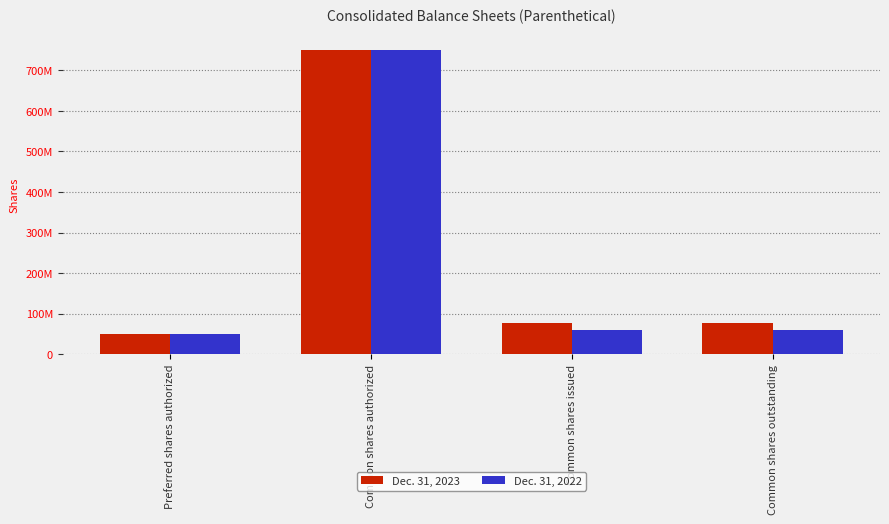

At which label is Dec. 31, 2022 closest to 400000000?

Common shares issued